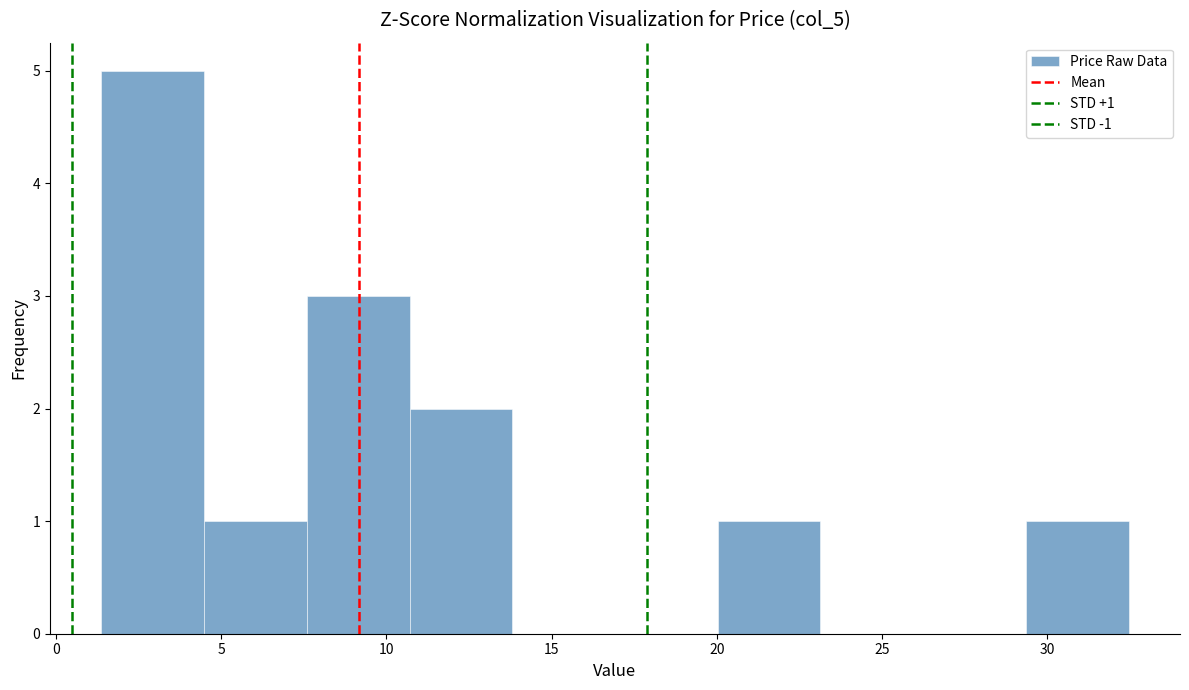

Which range on the x-axis has the tallest bar?

1.5 to 4.5